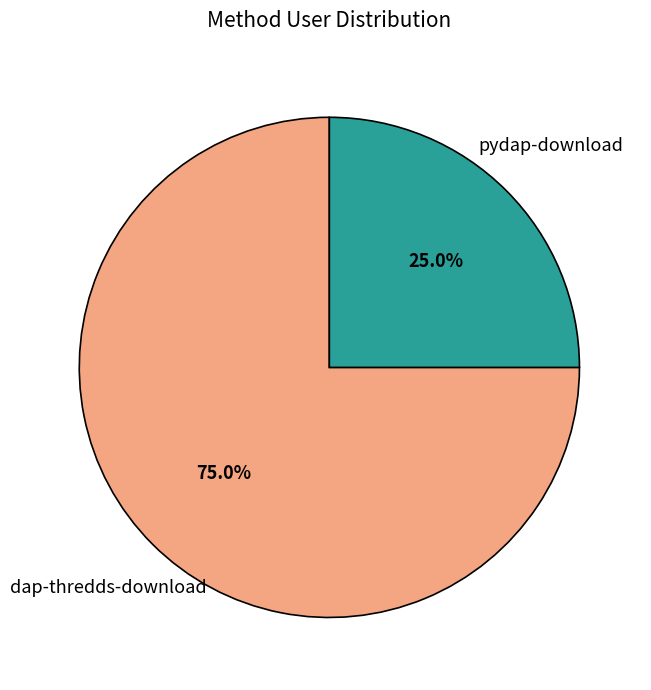

How much of the chart is everything except pydap-download?

75.0%